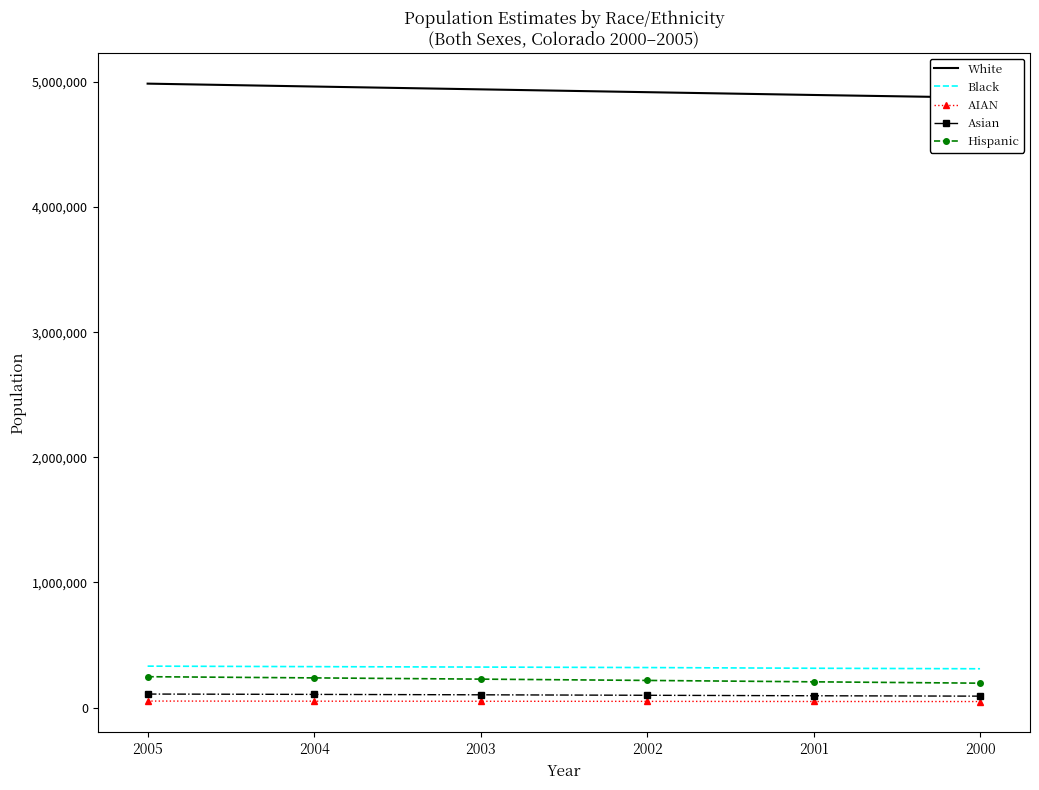

What are all the series names shown in the legend?

White, Black, AIAN, Asian, Hispanic